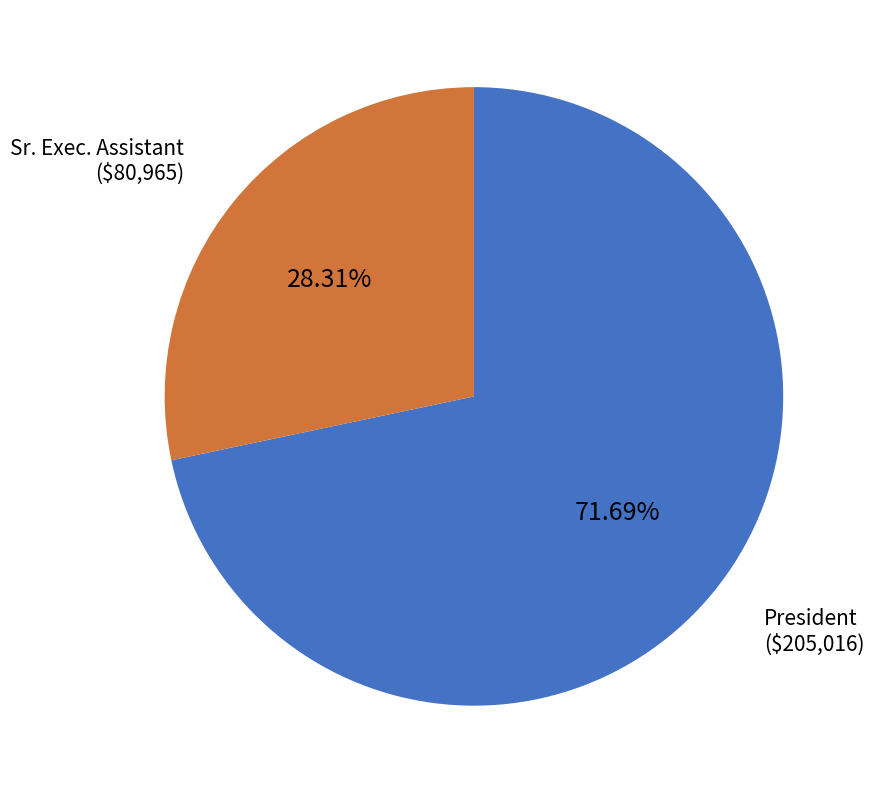

The President slice represents 72% of the pie. True or false?

True